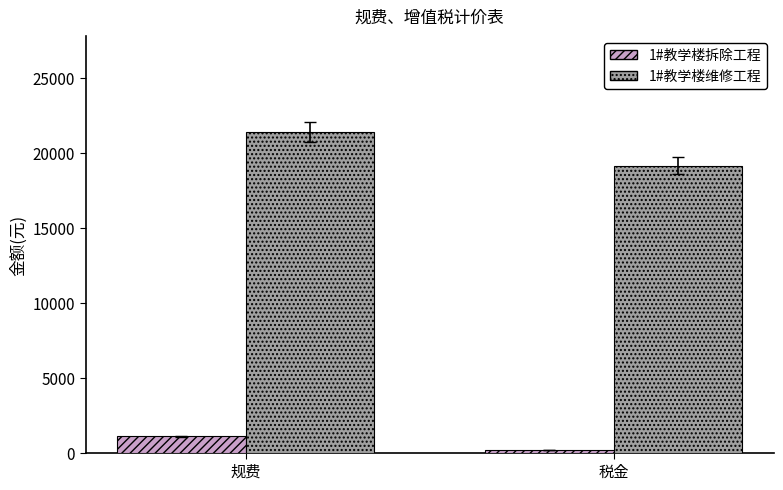

Rank the categories by 1#教学楼拆除工程 value from lowest to highest.

税金, 规费